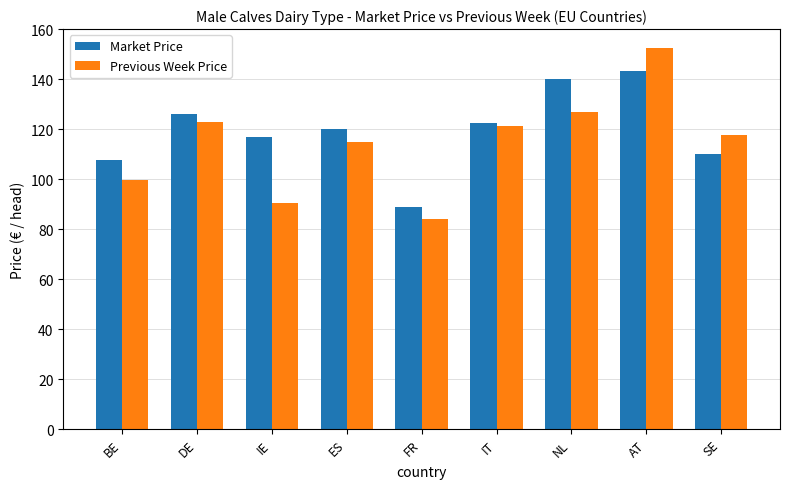

The value of Previous Week Price at NL is 127.0. True or false?

True